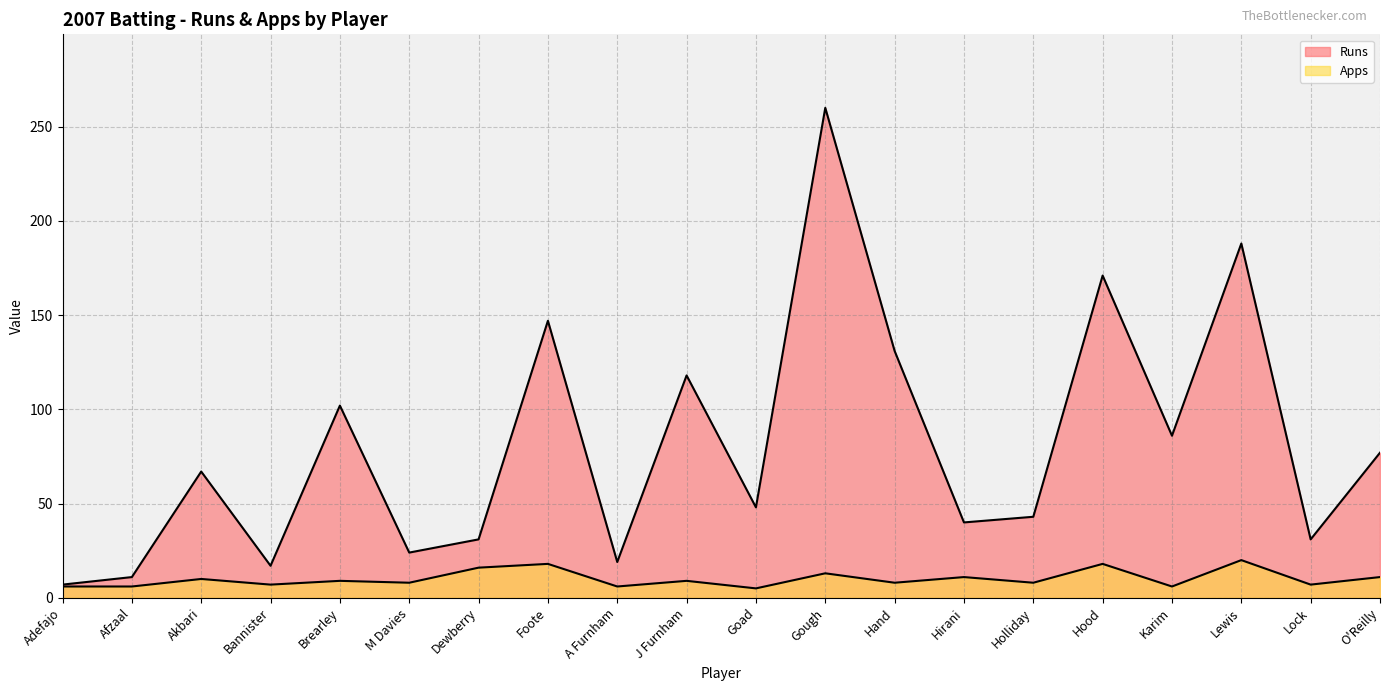

What is the difference between the maximum and minimum values in the Runs series?

253